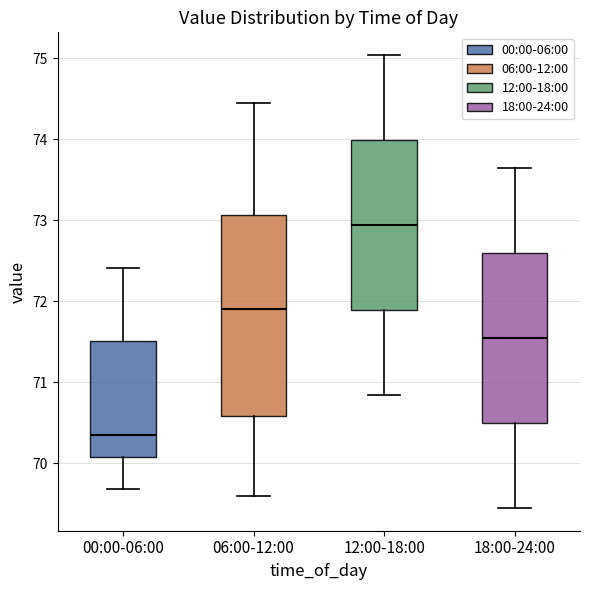

Comparing the boxes themselves (not the whiskers), which one is the tallest?

06:00-12:00